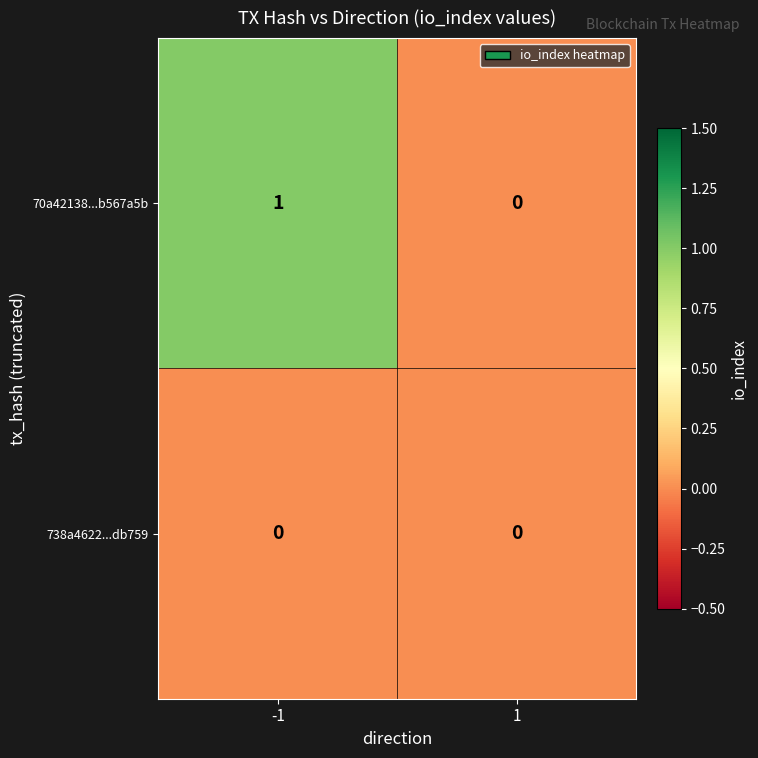

Rank the series by their average value, from lowest to highest.

738a4622...db759, 70a42138...b567a5b